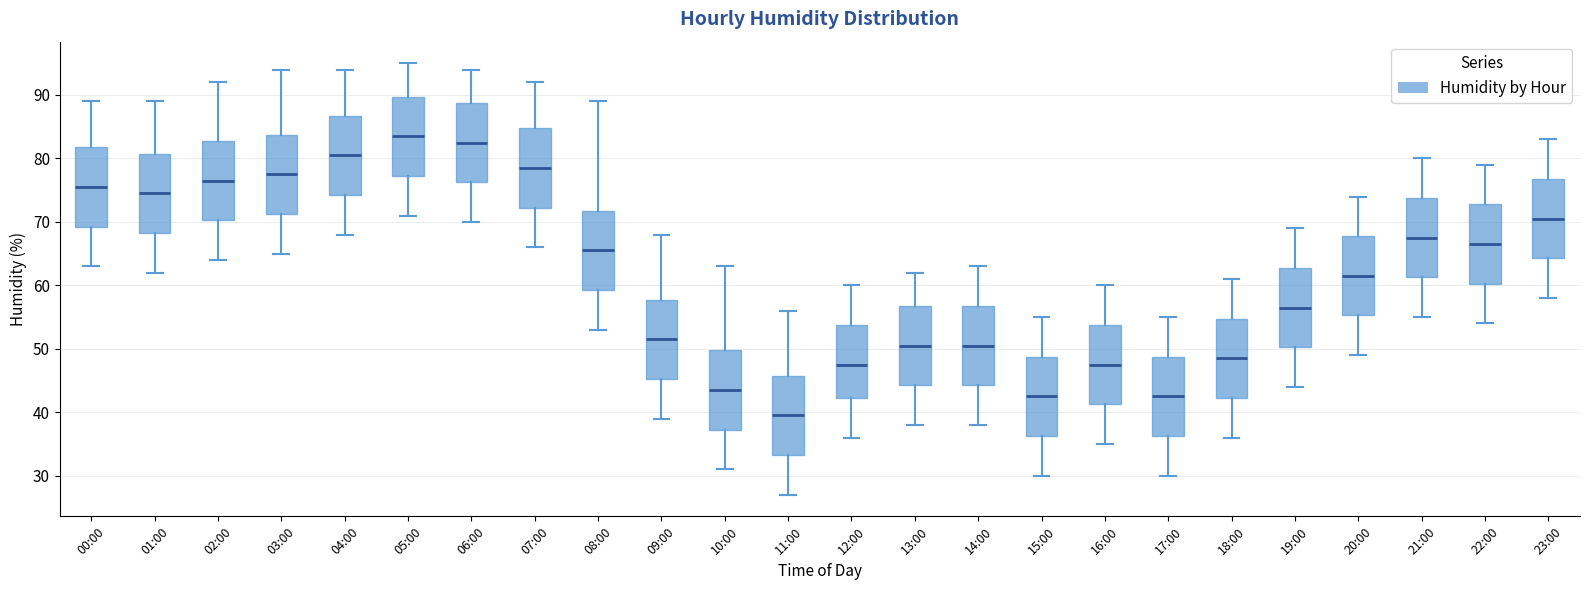

Reading left to right, read every box against the y-axis: the position of its median line, the range the box covers, and the ends of its whiskers. The values are not printed on the chart, so give them approximately, as read against the axis.

00:00: median 76, box 69 to 82, whiskers 63 to 89
01:00: median 75, box 68 to 81, whiskers 62 to 89
02:00: median 77, box 70 to 83, whiskers 64 to 92
03:00: median 78, box 71 to 84, whiskers 65 to 94
04:00: median 81, box 74 to 87, whiskers 68 to 94
05:00: median 84, box 77 to 90, whiskers 71 to 95
06:00: median 83, box 76 to 89, whiskers 70 to 94
07:00: median 79, box 72 to 85, whiskers 66 to 92
08:00: median 66, box 59 to 72, whiskers 53 to 89
09:00: median 52, box 45 to 58, whiskers 39 to 68
10:00: median 44, box 37 to 50, whiskers 31 to 63
11:00: median 40, box 33 to 46, whiskers 27 to 56
12:00: median 48, box 42 to 54, whiskers 36 to 60
13:00: median 51, box 44 to 57, whiskers 38 to 62
14:00: median 51, box 44 to 57, whiskers 38 to 63
15:00: median 43, box 36 to 49, whiskers 30 to 55
16:00: median 48, box 41 to 54, whiskers 35 to 60
17:00: median 43, box 36 to 49, whiskers 30 to 55
18:00: median 49, box 42 to 55, whiskers 36 to 61
19:00: median 57, box 50 to 63, whiskers 44 to 69
20:00: median 62, box 55 to 68, whiskers 49 to 74
21:00: median 68, box 61 to 74, whiskers 55 to 80
22:00: median 67, box 60 to 73, whiskers 54 to 79
23:00: median 71, box 64 to 77, whiskers 58 to 83